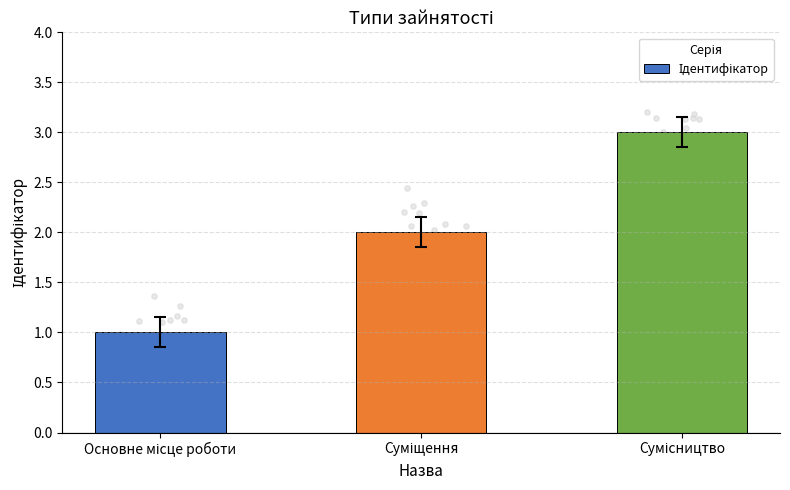

Between Сумісництво and Основне місце роботи, which is larger?

Сумісництво